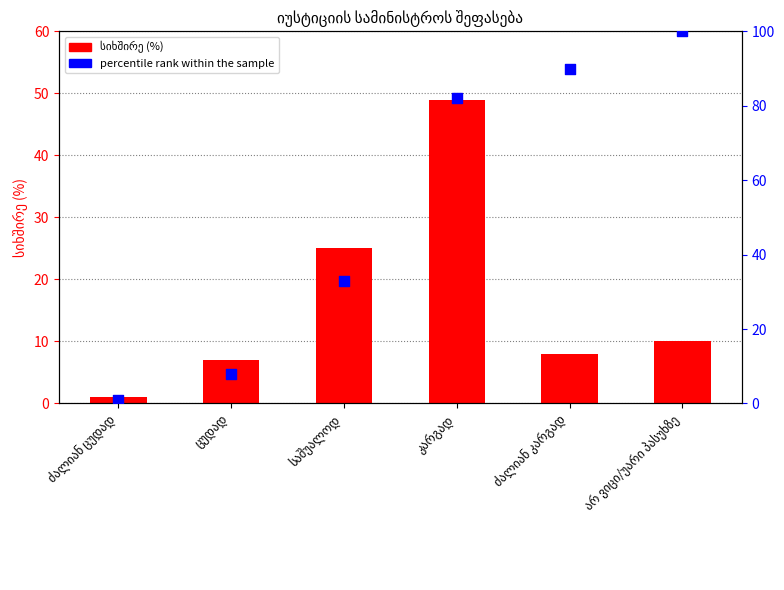

Which series has the largest total across all categories?

percentile rank within the sample